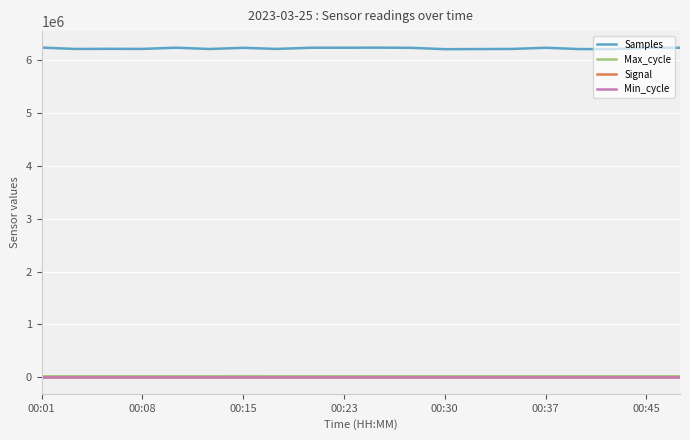

True or false: Max_cycle and Signal cross at least once.

False